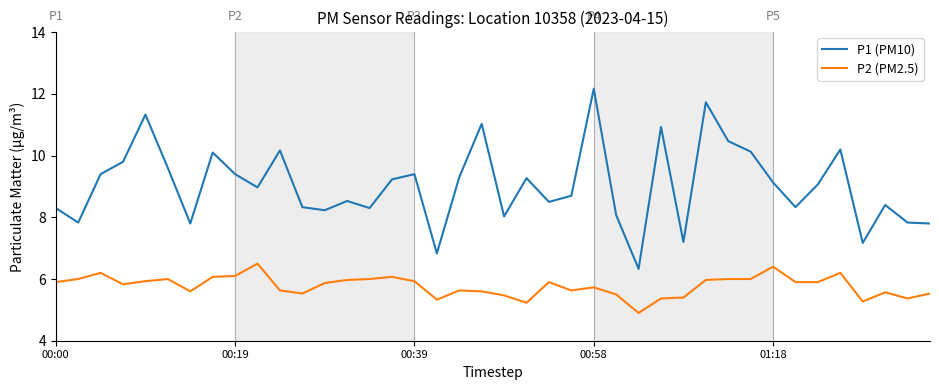

True or false: P1 (PM10) and P2 (PM2.5) cross at least once.

False